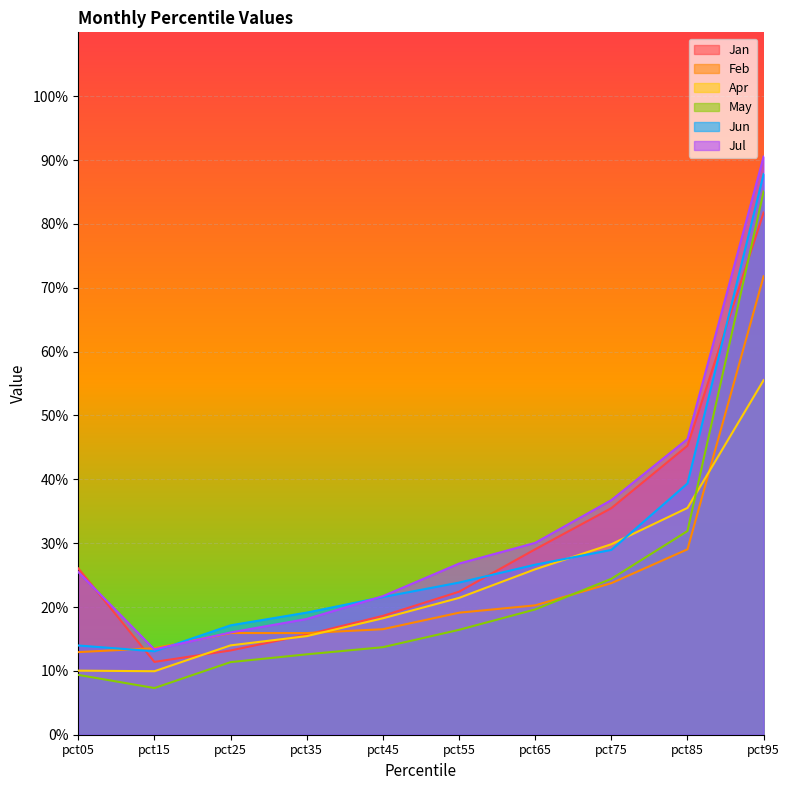

True or false: Feb has a value of 0.3 at pct55.

False